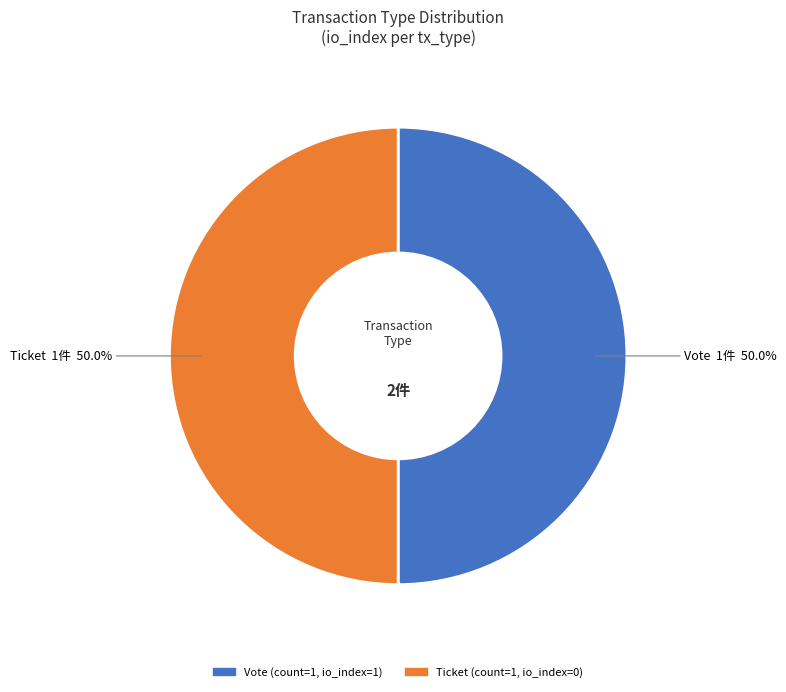

Approximately how many times larger is the value at Ticket compared to Vote?

1.0